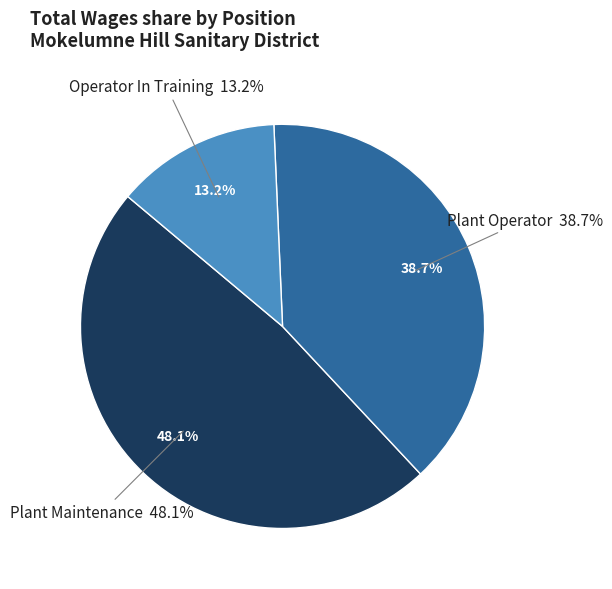

Between Plant Maintenance and Operator In Training, which is larger?

Plant Maintenance